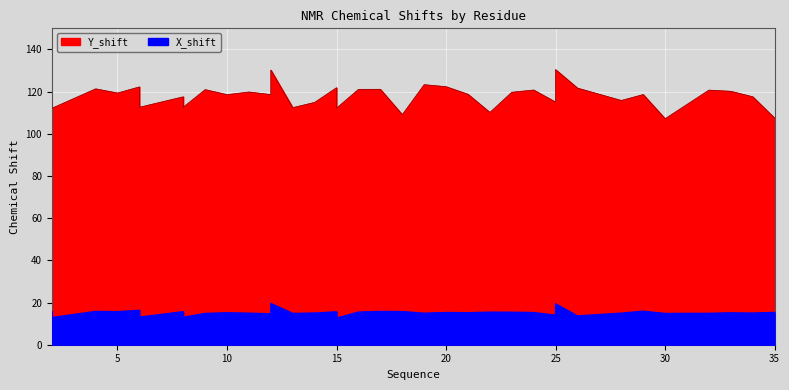

What is the sum of the X_shift values at 14 and 23?

30.4